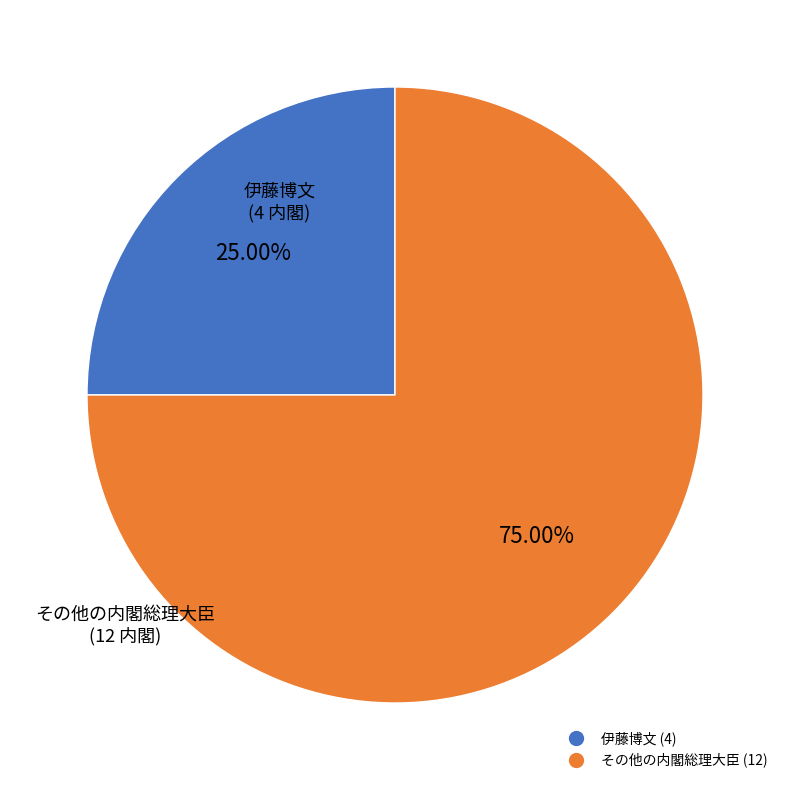

Does any single category account for the majority?

Yes